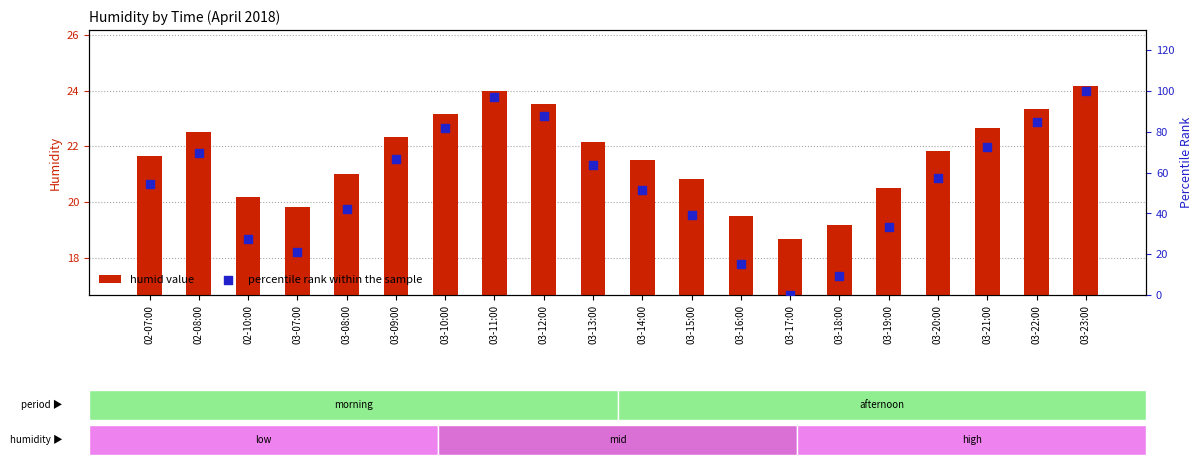

What are all the series names shown in the legend?

humid value, percentile rank within the sample